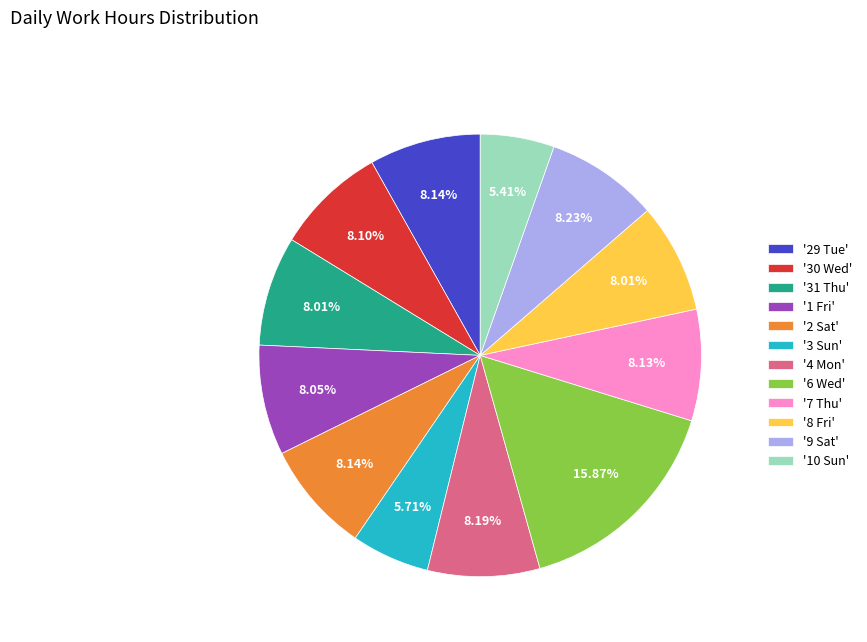

Count the number of slices in the pie.

12